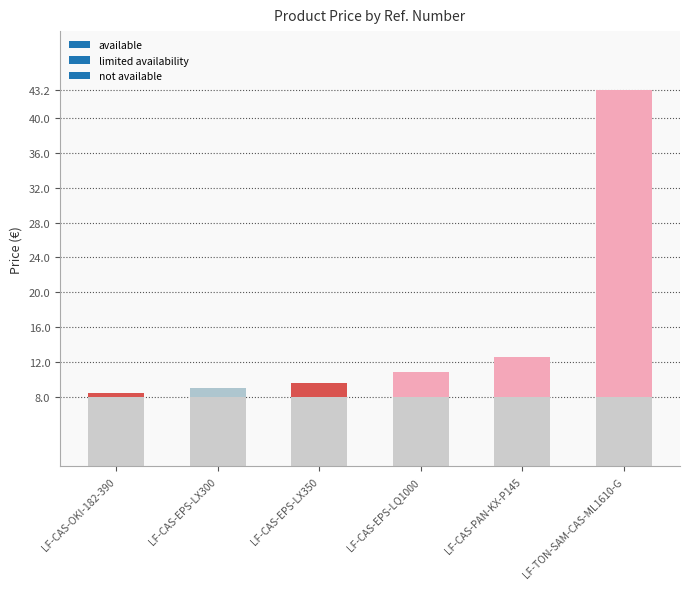

What position from the left is LF-CAS-OKI-182-390?

1